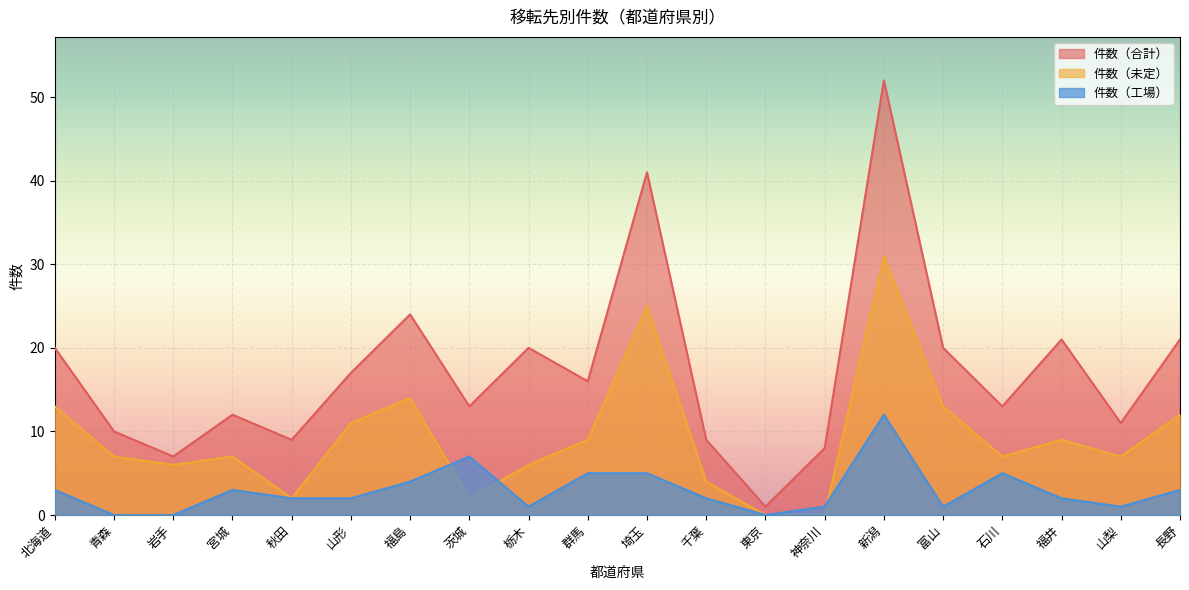

The 件数（工場） series shows 5 at 北海道. True or false?

False